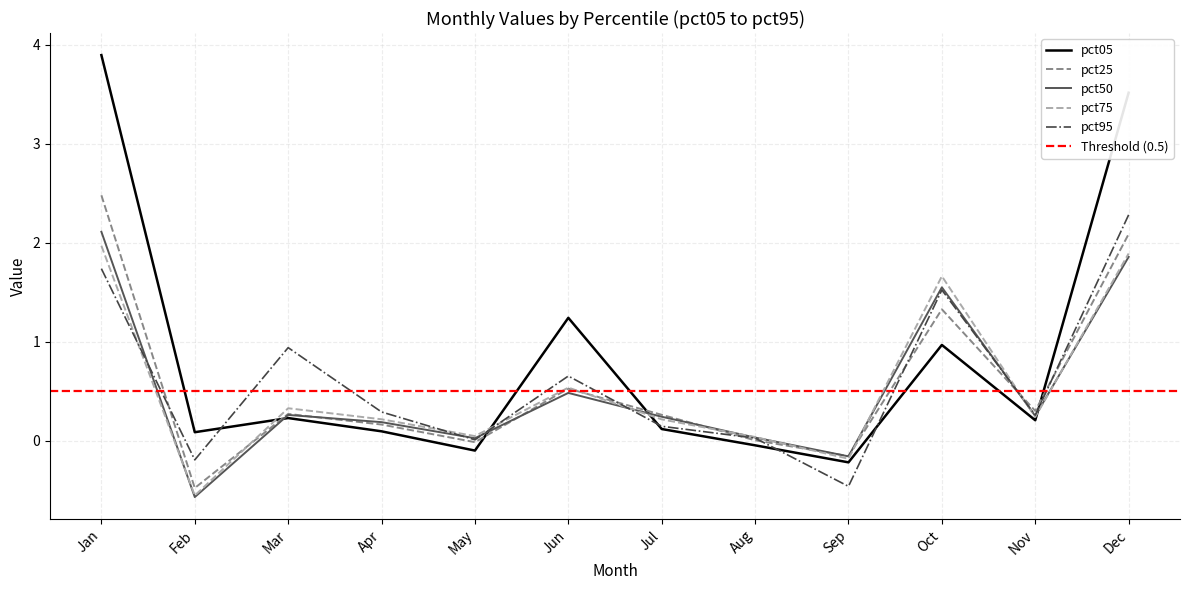

Which series ends up on top after the final intersection of pct50 and pct05?

pct05